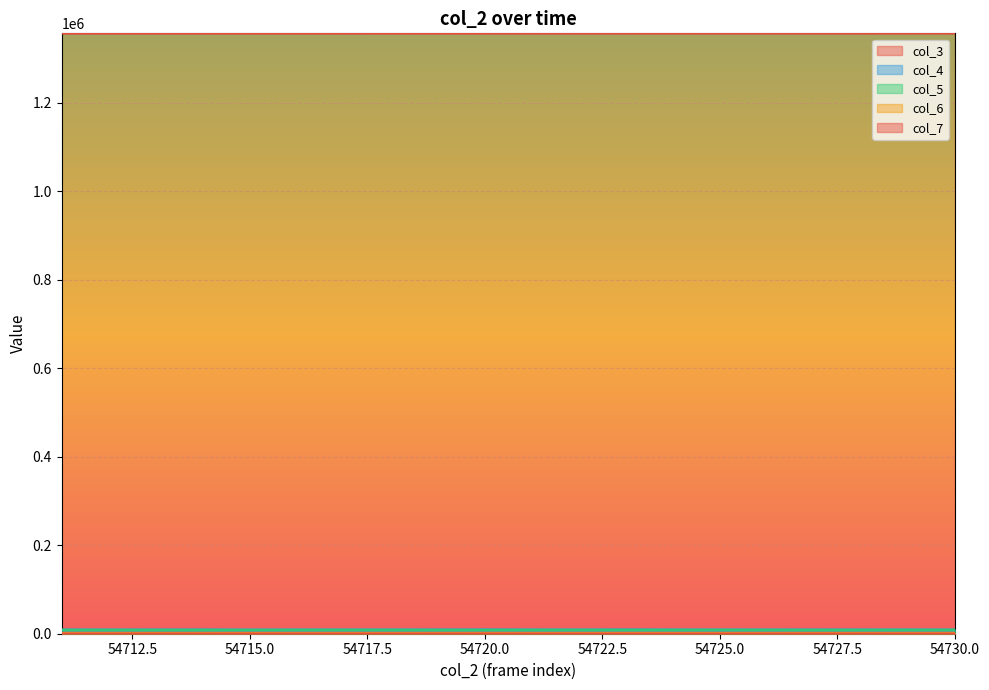

Where does the col_6 series first go above 1364?

54713